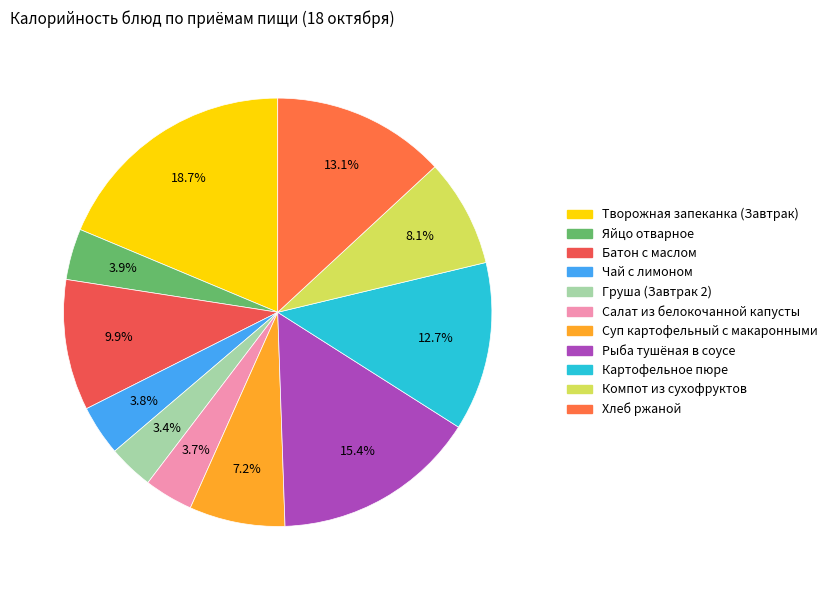

The Чай с лимоном slice represents 10% of the pie. True or false?

False